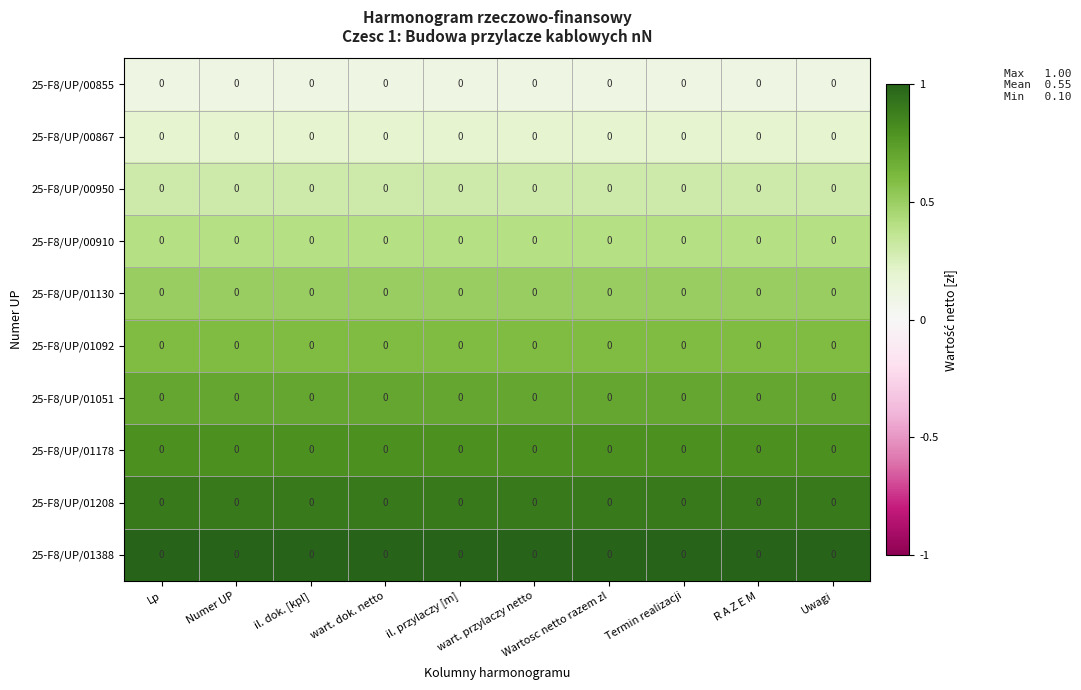

True or false: 25-F8/UP/01208 has a value of 0.6 at Termin realizacji.

False